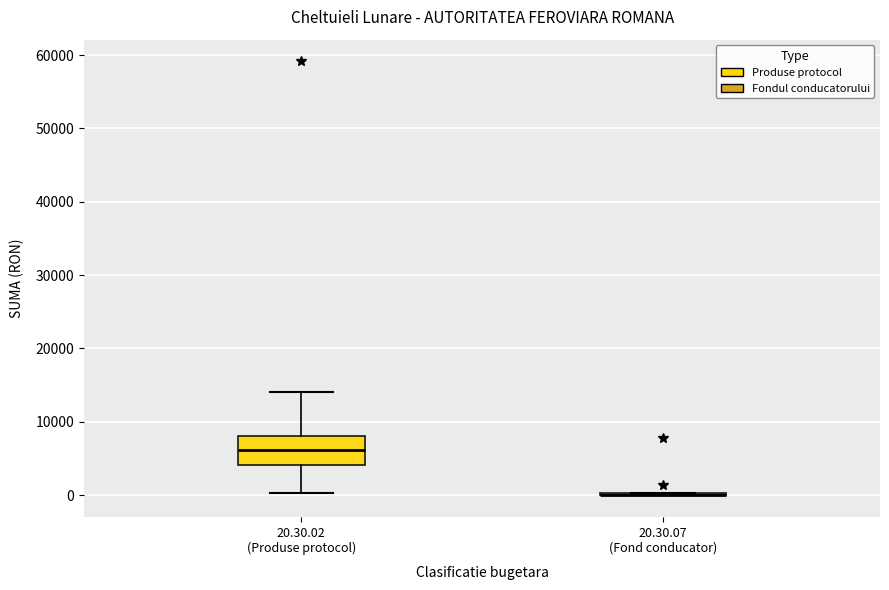

Reading left to right, read every box against the y-axis: the position of its median line, the range the box covers, and the ends of its whiskers. The values are not printed on the chart, so give them approximately, as read against the axis.

20.30.02 (Produse protocol): median 6000, box 4000 to 8000, whiskers 0 to 14000
20.30.07 (Fond conducator): box collapsed to a line at 0, whiskers 0 to 0